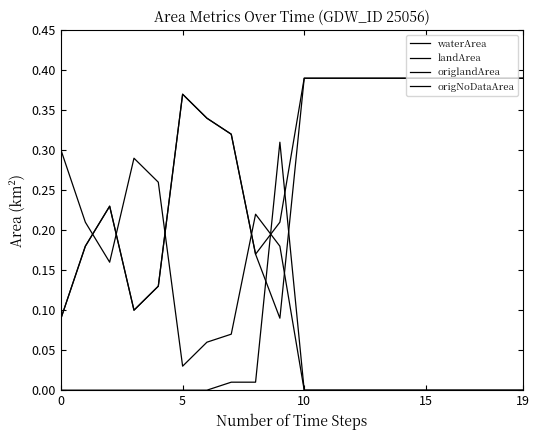

Which series ends up on top after the final intersection of waterArea and landArea?

landArea